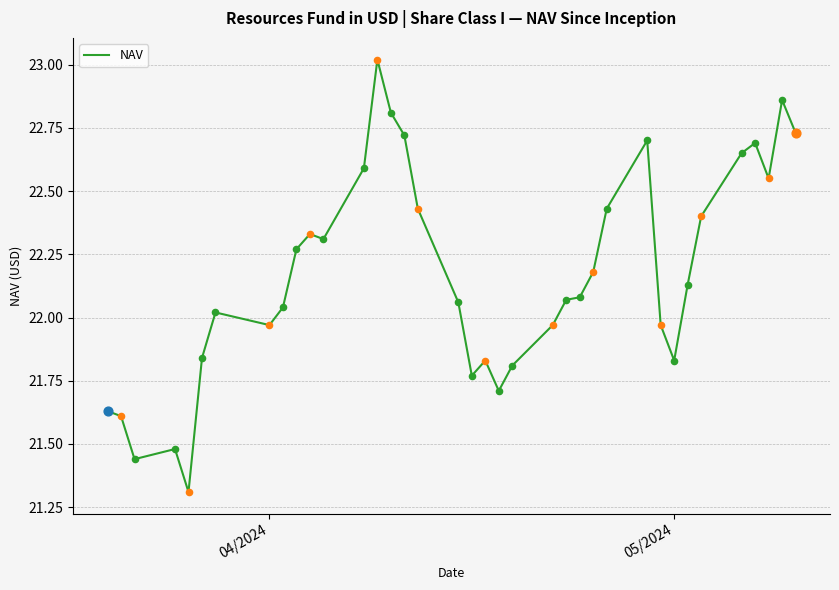

What is the difference between the maximum and minimum values?

1.7